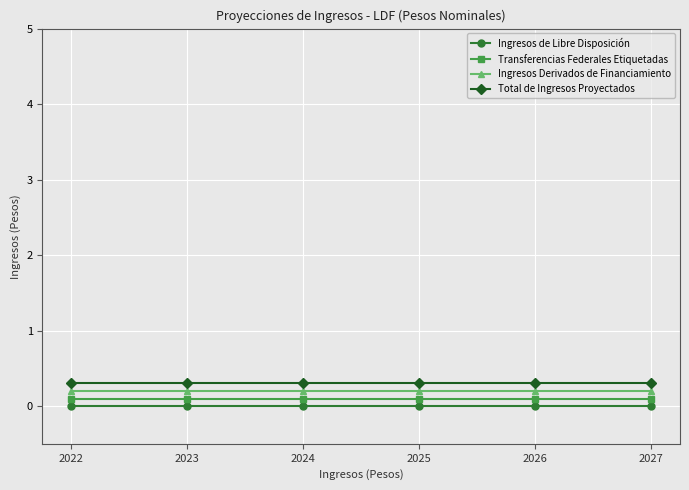

True or false: Transferencias Federales Etiquetadas and Total de Ingresos Proyectados cross at least once.

False